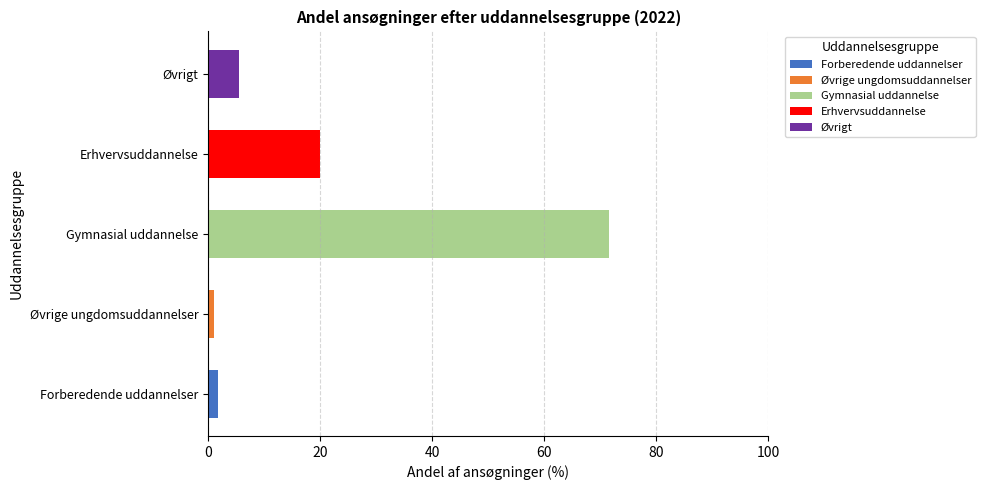

Reading left to right, transcribe all the data shown in this chart.

Forberedende uddannelser: 1.8	0.0	0.0	0.0	0.0
Øvrige ungdomsuddannelser: 0.0	1.1	0.0	0.0	0.0
Gymnasial uddannelse: 0.0	0.0	71.6	0.0	0.0
Erhvervsuddannelse: 0.0	0.0	0.0	20.0	0.0
Øvrigt: 0.0	0.0	0.0	0.0	5.5